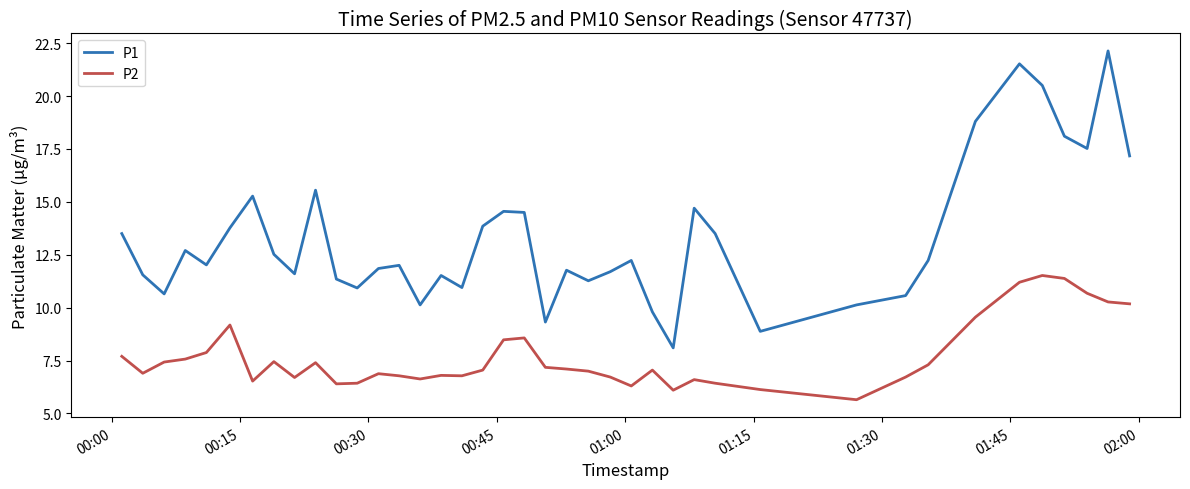

What is the difference between the maximum and minimum values in the P2 series?

5.9